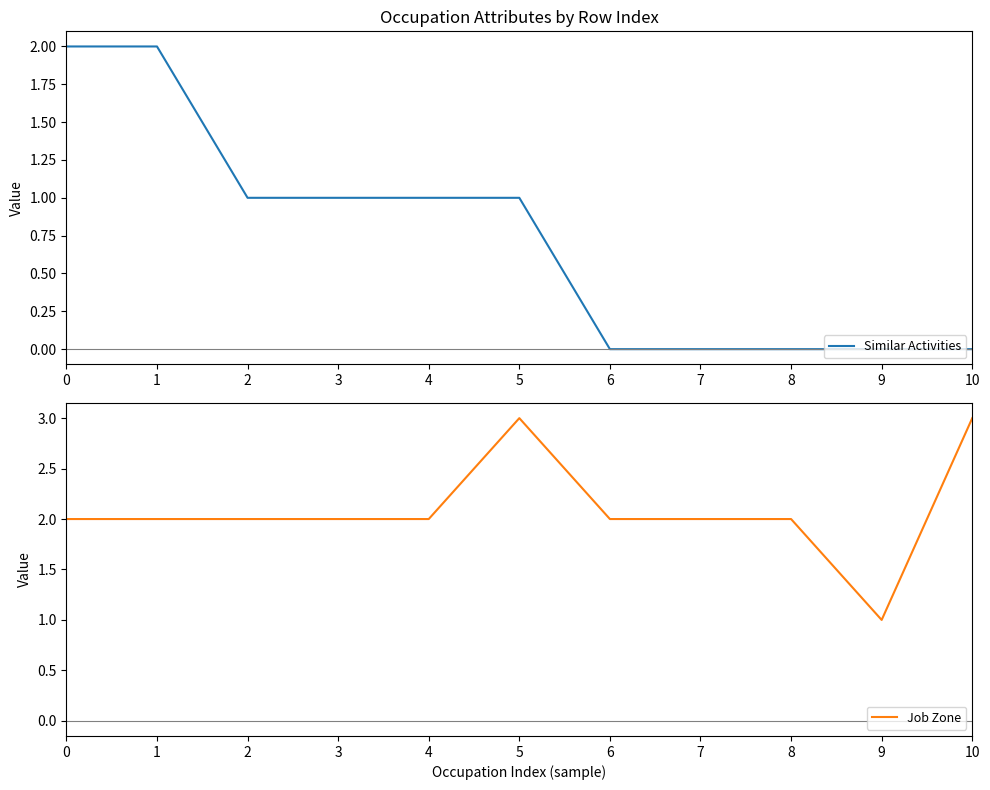

What is the value of the Job Zone point at the 5th from the left?

2